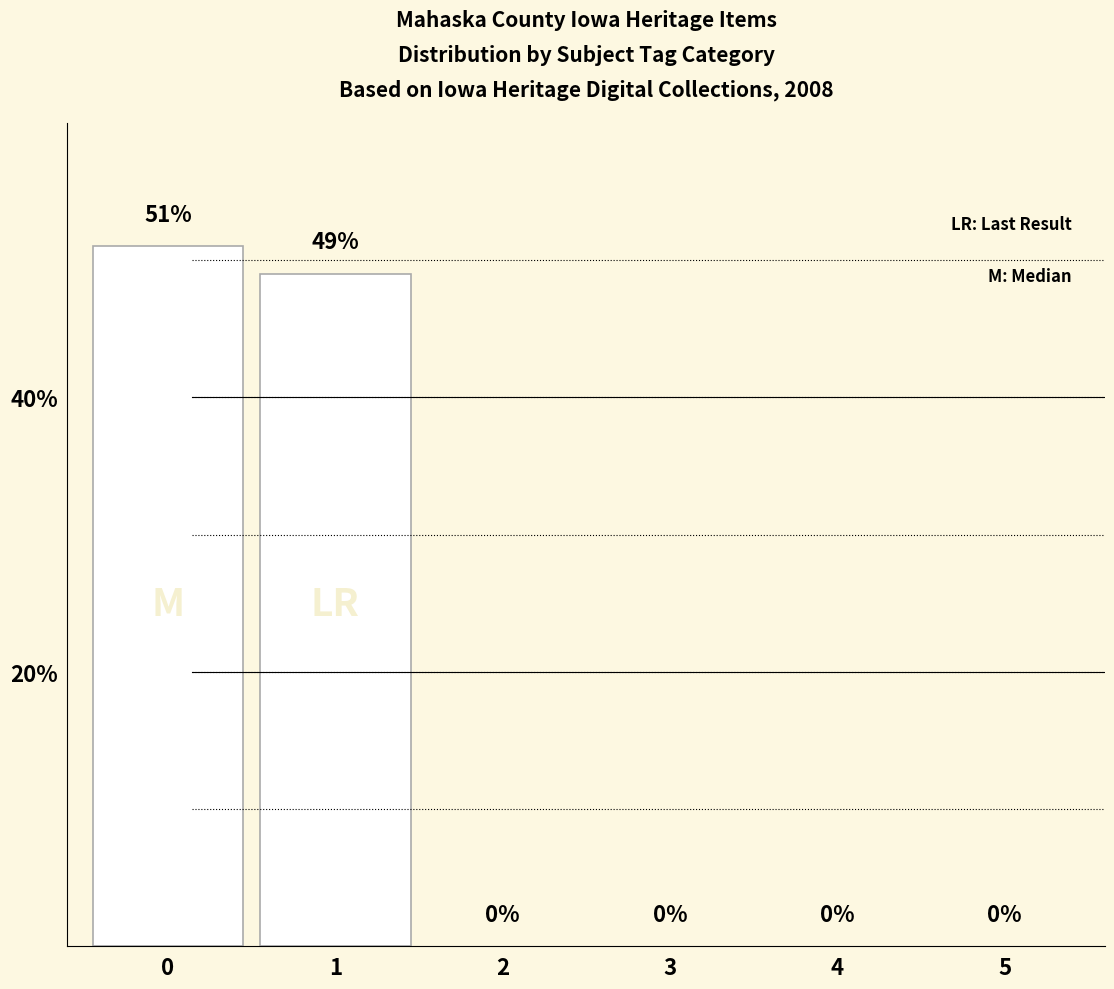

Reading left to right, extract all data points from this chart.

51	49	0	0	0	0